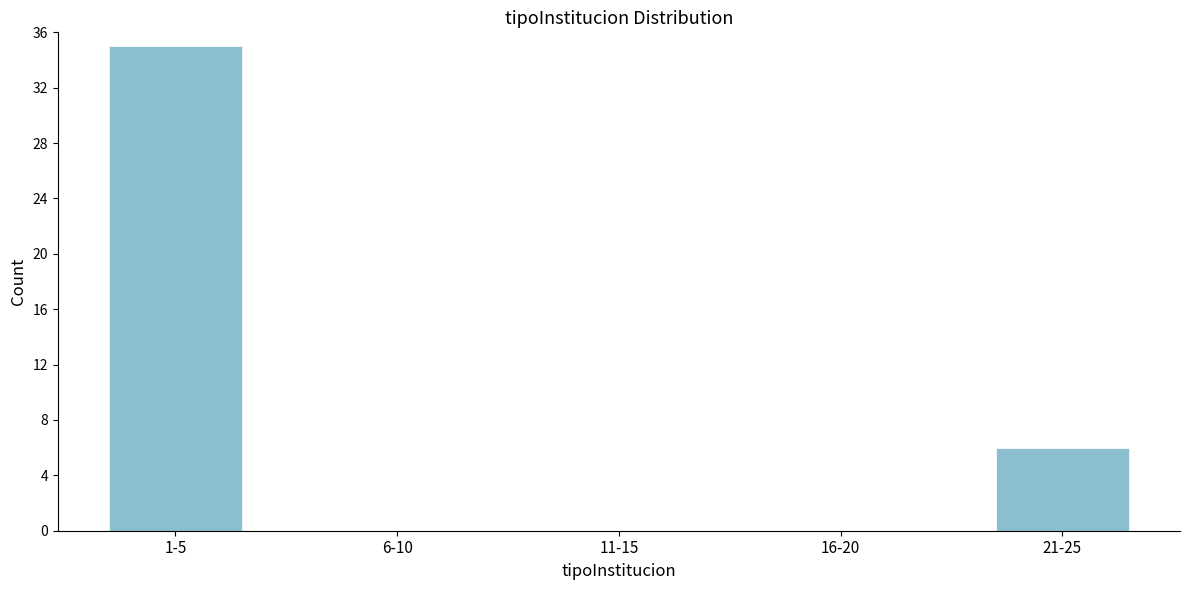

Reading left to right, list all the values displayed in this chart.

1-5=35	6-10=0	11-15=0	16-20=0	21-25=6